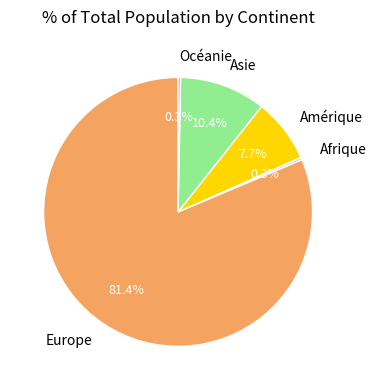

Which category has the biggest portion of the pie?

Europe